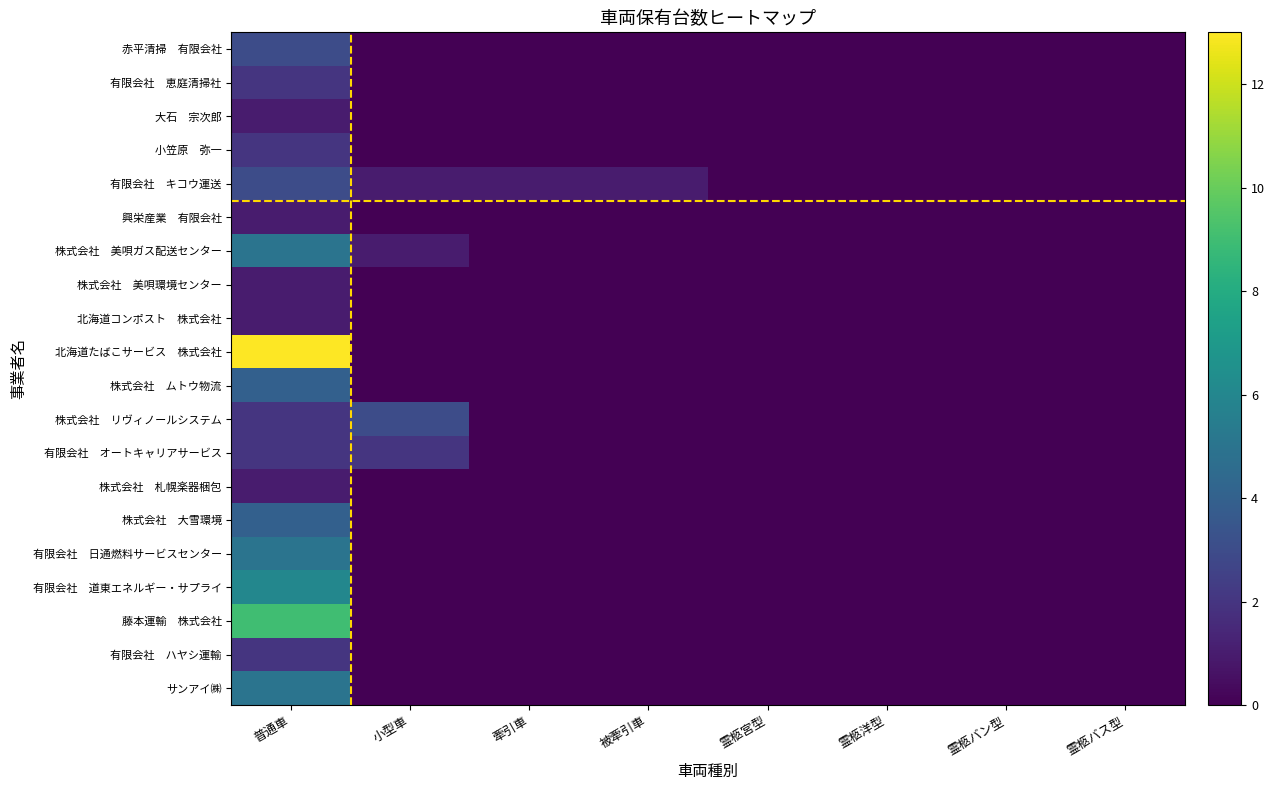

Which category has the lowest value across all series?

小型車